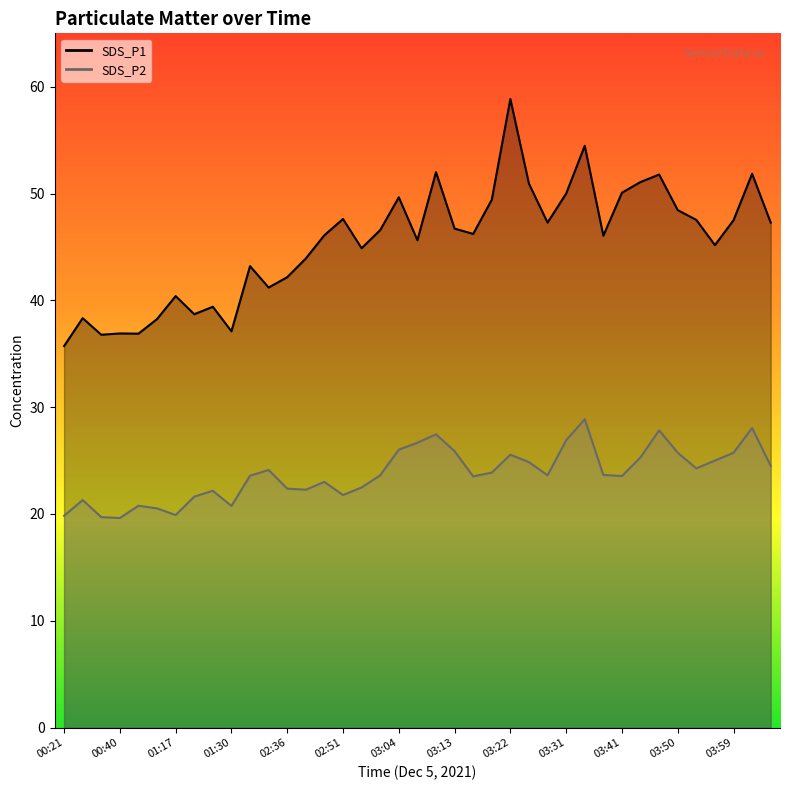

At how many categories does at least one series exceed 23?

39